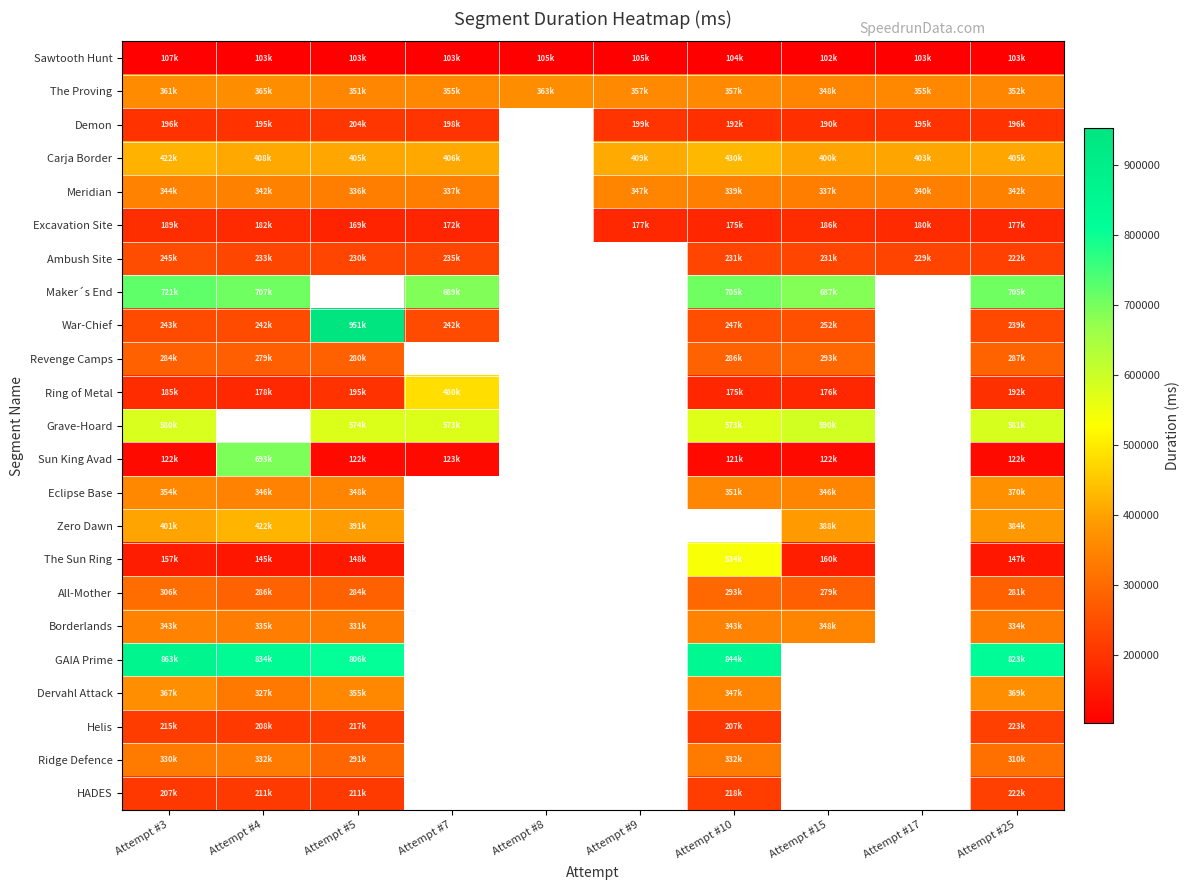

Between Attempt #10 and Attempt #9, which is larger?

Attempt #9